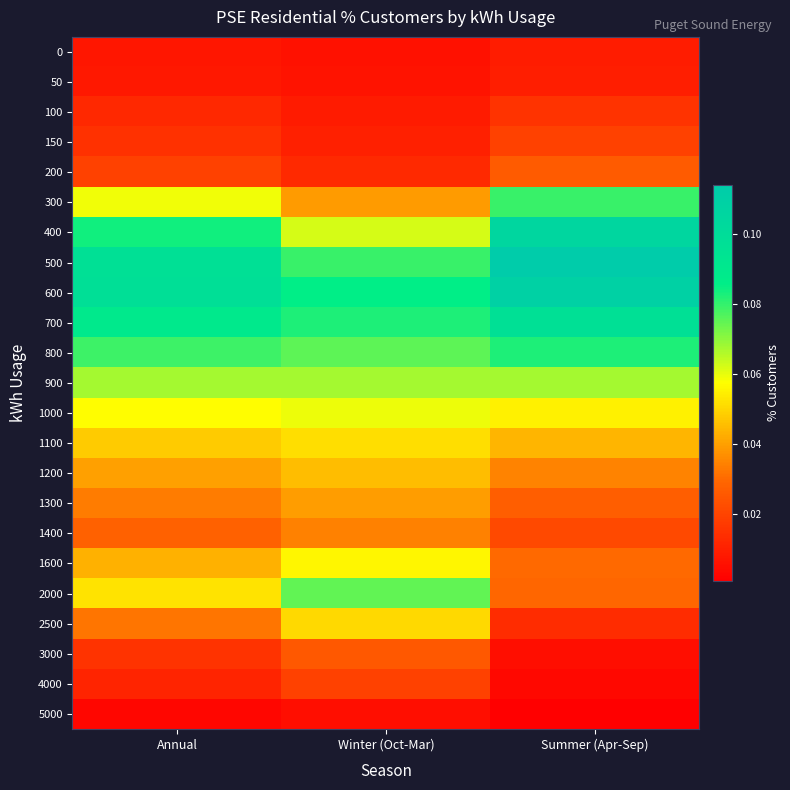

At how many categories does at least one series exceed 0?

3